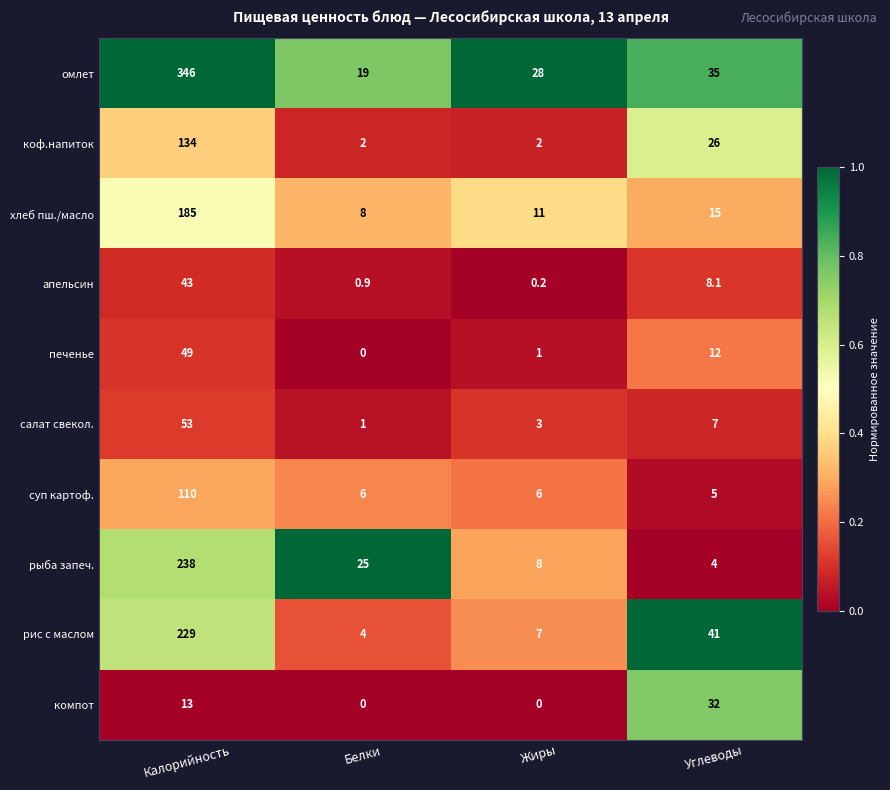

What is the spread (max minus min) of values at Белки?

25.0